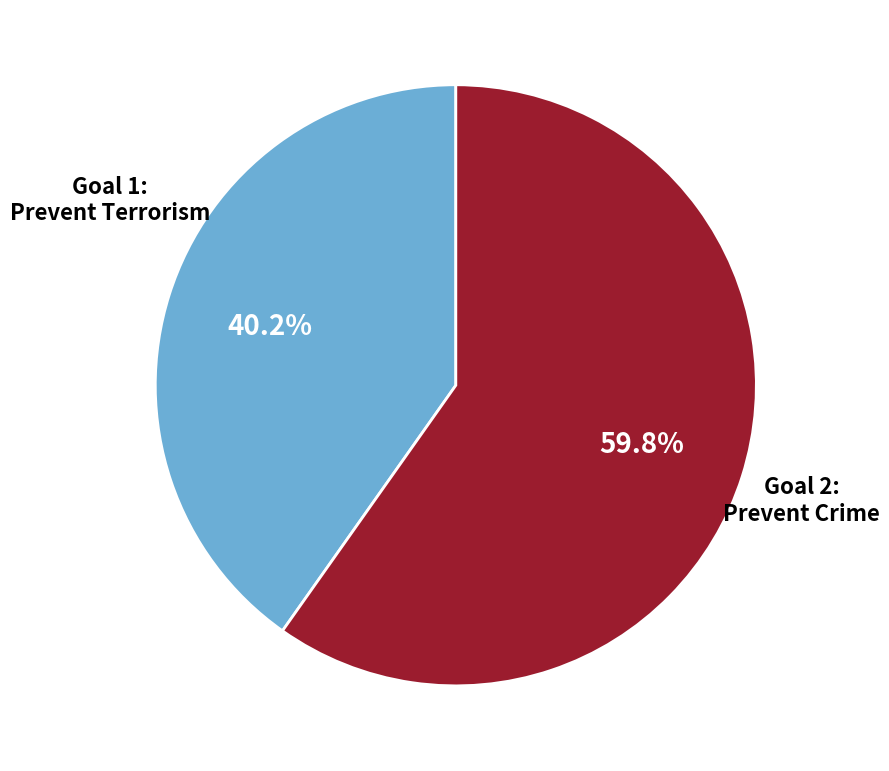

Is there any slice that represents more than half of the pie?

Yes